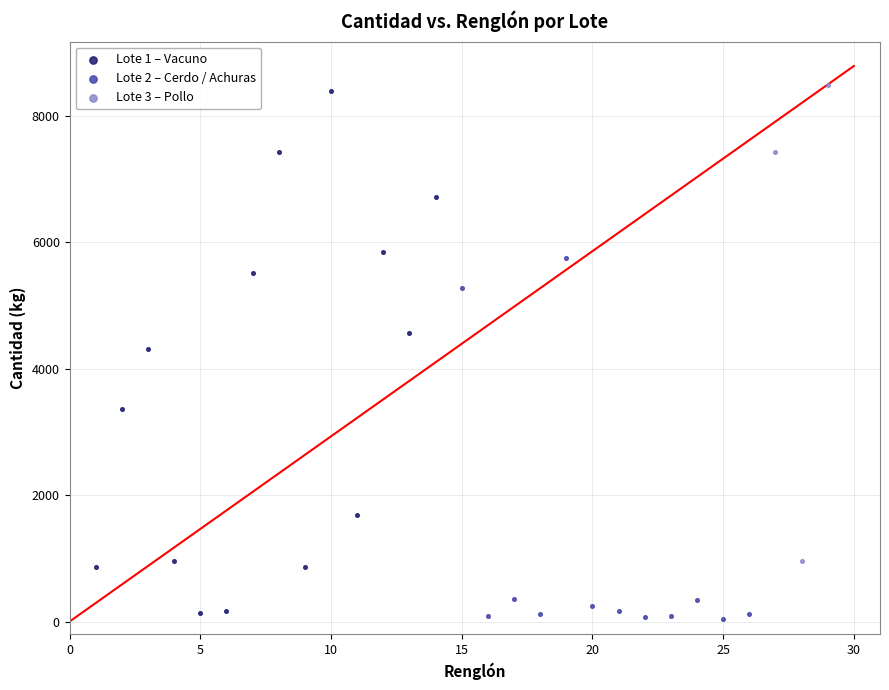

Which series has the largest Y range (max minus min)?

Lote 1 – Vacuno